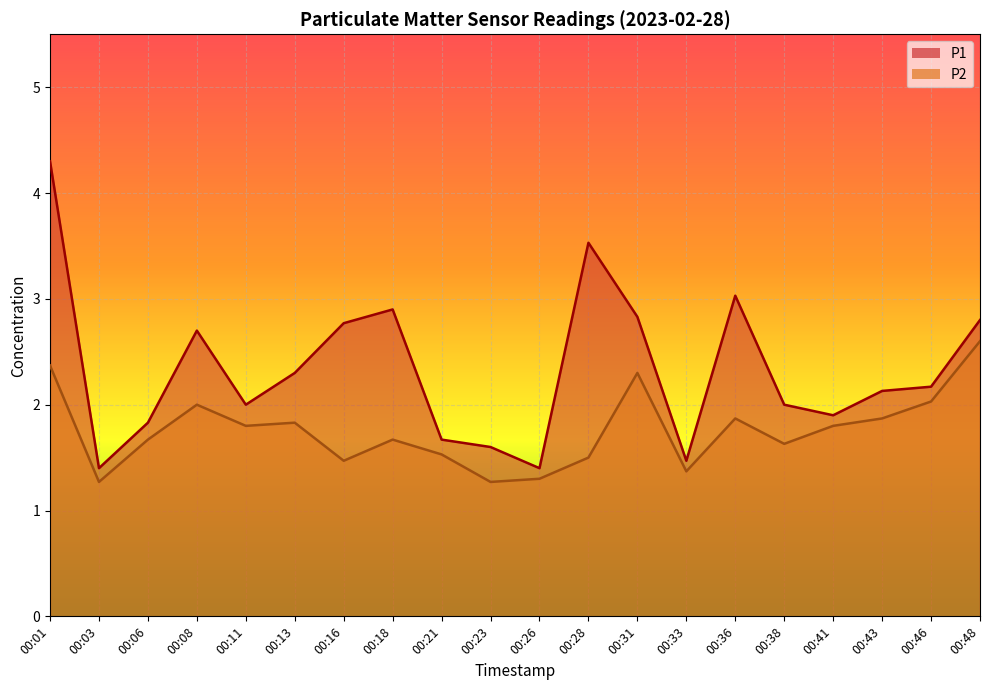

How many values in the P1 series exceed 2?

11